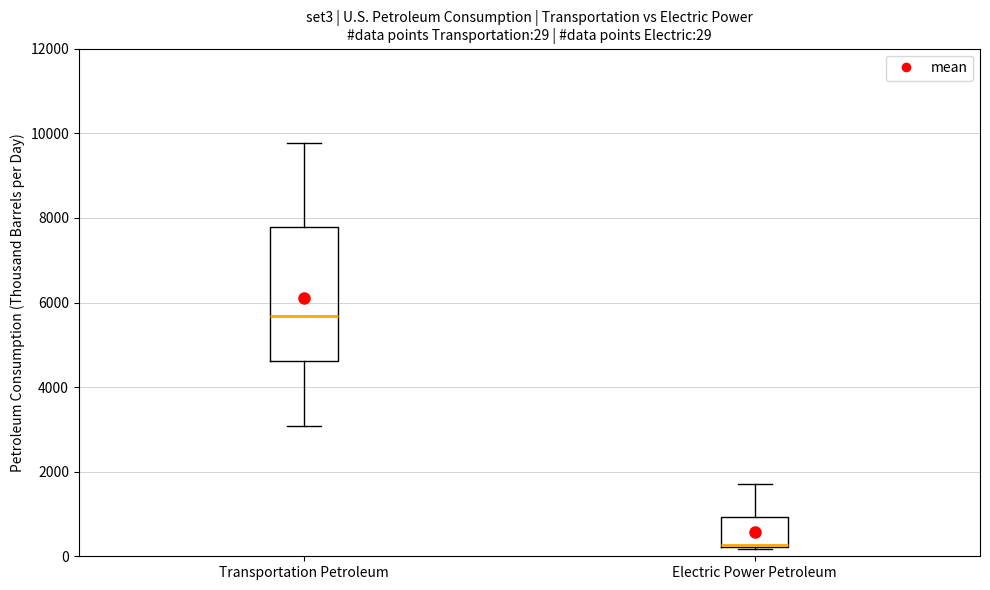

Comparing the boxes themselves (not the whiskers), which one is the tallest?

Transportation Petroleum